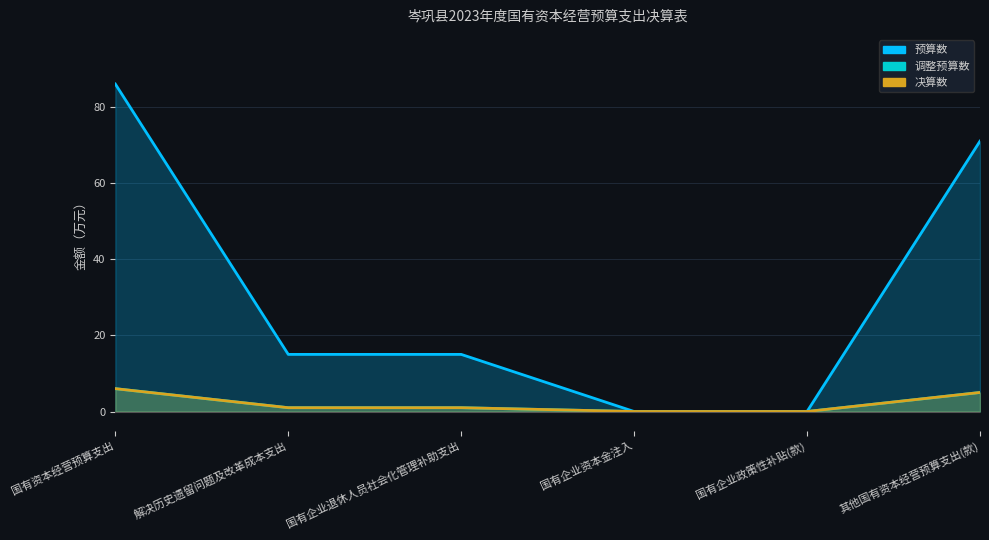

What is the average value of the 预算数 series?

31